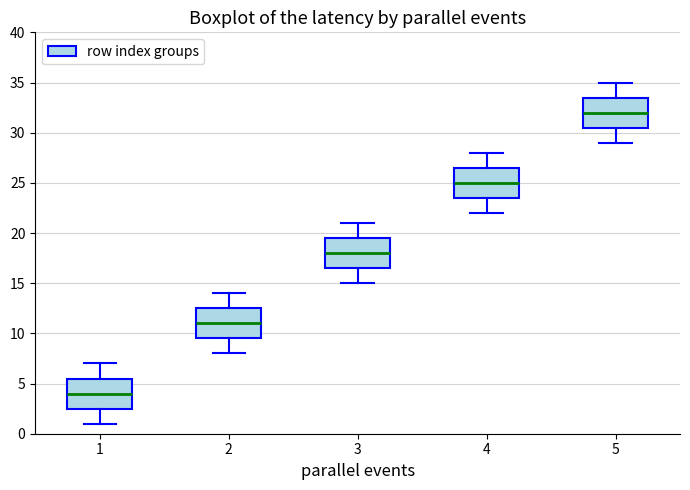

Reading left to right, read every box against the y-axis: the position of its median line, the range the box covers, and the ends of its whiskers. The values are not printed on the chart, so give them approximately, as read against the axis.

1: median 4.0, box 2.5 to 5.5, whiskers 1.0 to 7.0
2: median 11.0, box 9.5 to 12.5, whiskers 8.0 to 14.0
3: median 18.0, box 16.5 to 19.5, whiskers 15.0 to 21.0
4: median 25.0, box 23.5 to 26.5, whiskers 22.0 to 28.0
5: median 32.0, box 30.5 to 33.5, whiskers 29.0 to 35.0